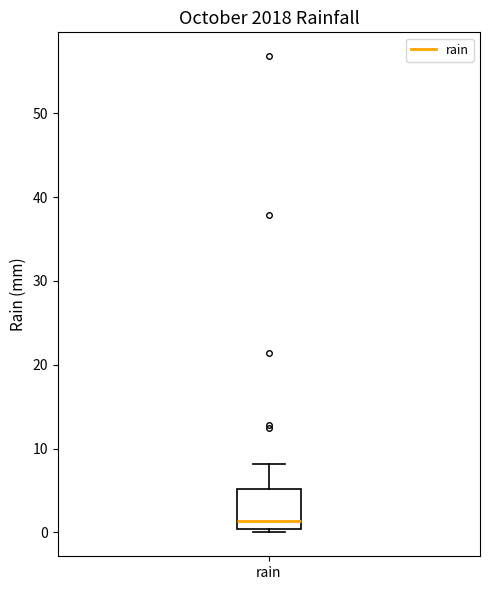

Transcribe this box plot: give where the median line is, the range the box spans, and where the two whiskers end, as read against the y-axis. The values are not printed on the chart, so give them approximately, as read against the axis.

median 1, box 0 to 5, whiskers 0 (just below the box's lower edge) to 8